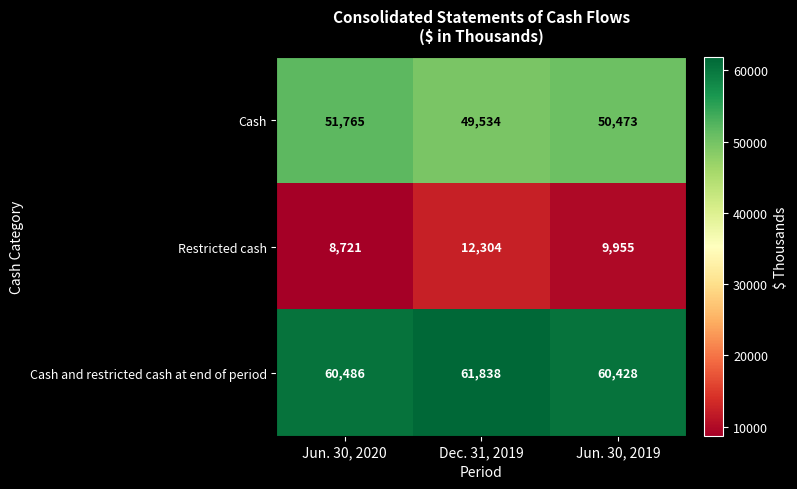

True or false: Cash and restricted cash at end of period has a value of 60486 at Jun. 30, 2020.

True